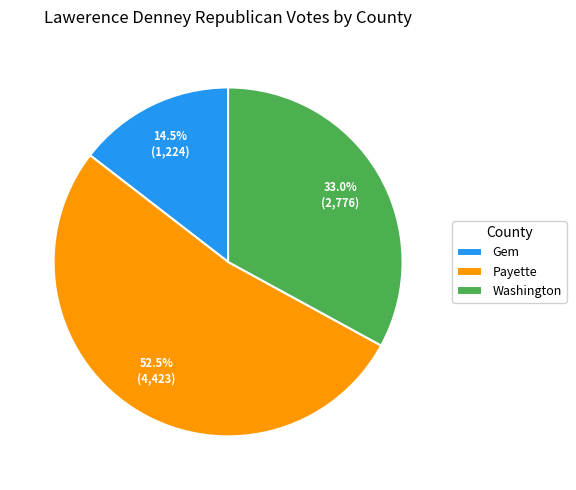

To the nearest percent, what is the difference between the Gem and Washington slice percentages?

18%